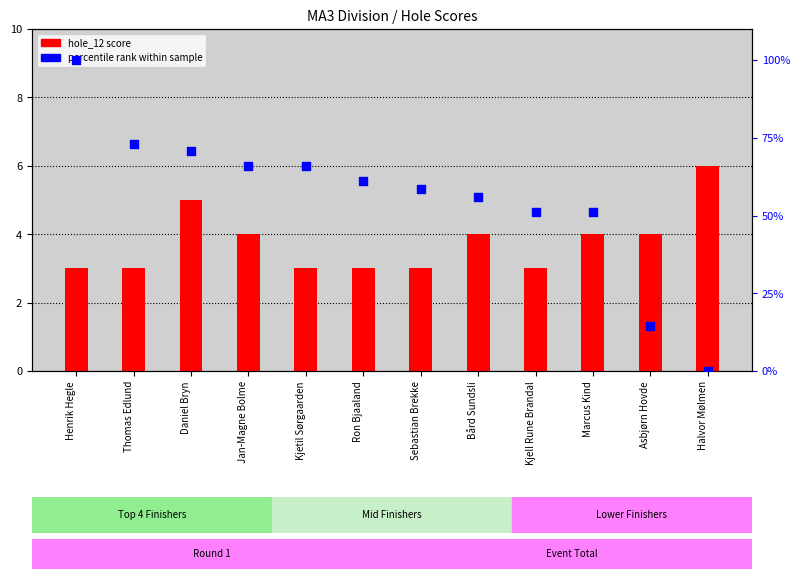

What are all the series names shown in the legend?

hole_12 score, percentile rank within sample